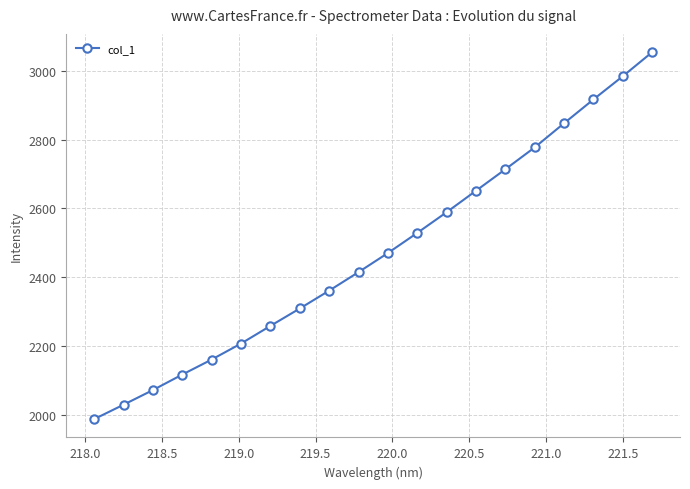

True or false: the data has more than 1 interior local peaks.

False